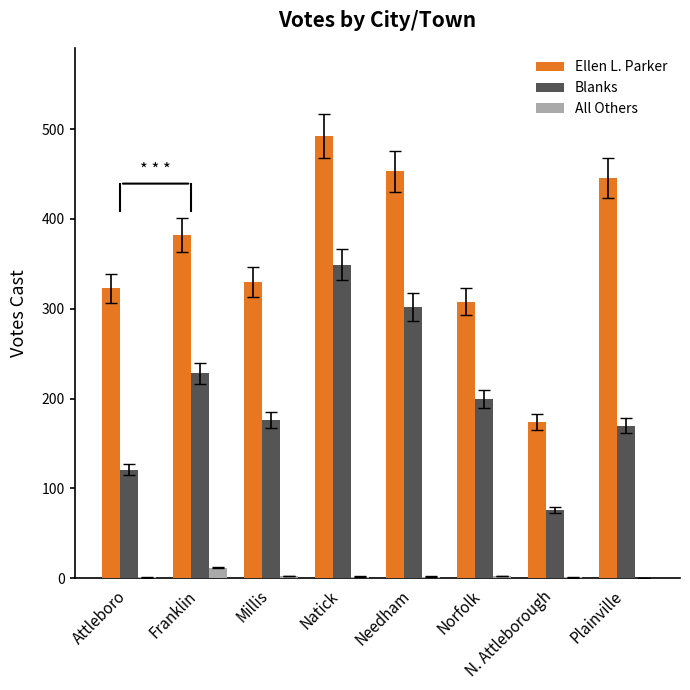

Count the number of categories in the chart.

8